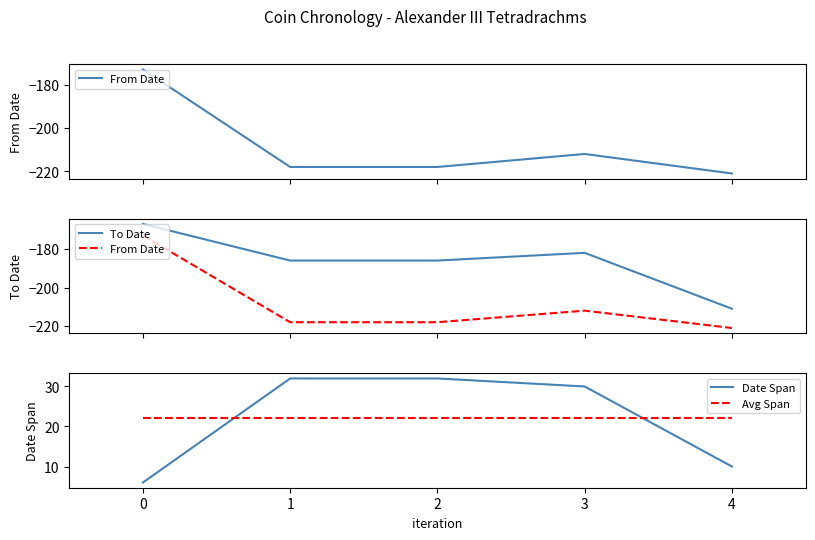

Where is Date Span nearest to the value 19?

4